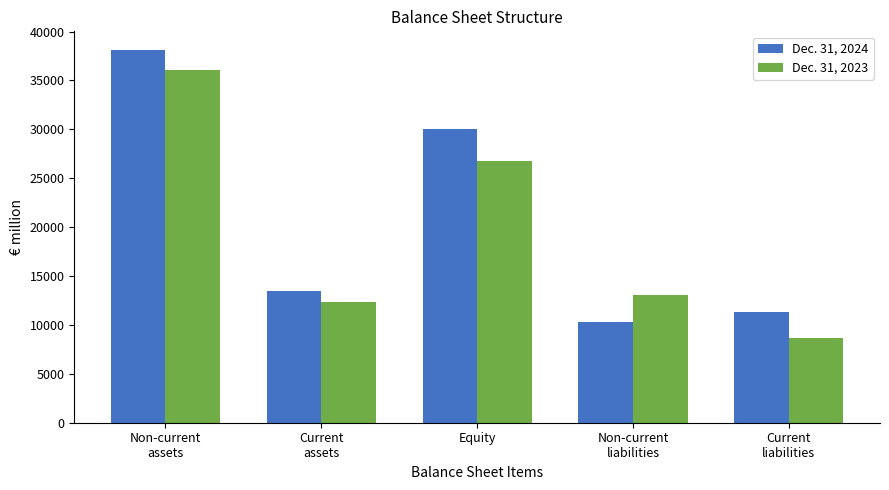

What is the minimum value shown in the chart?

8699